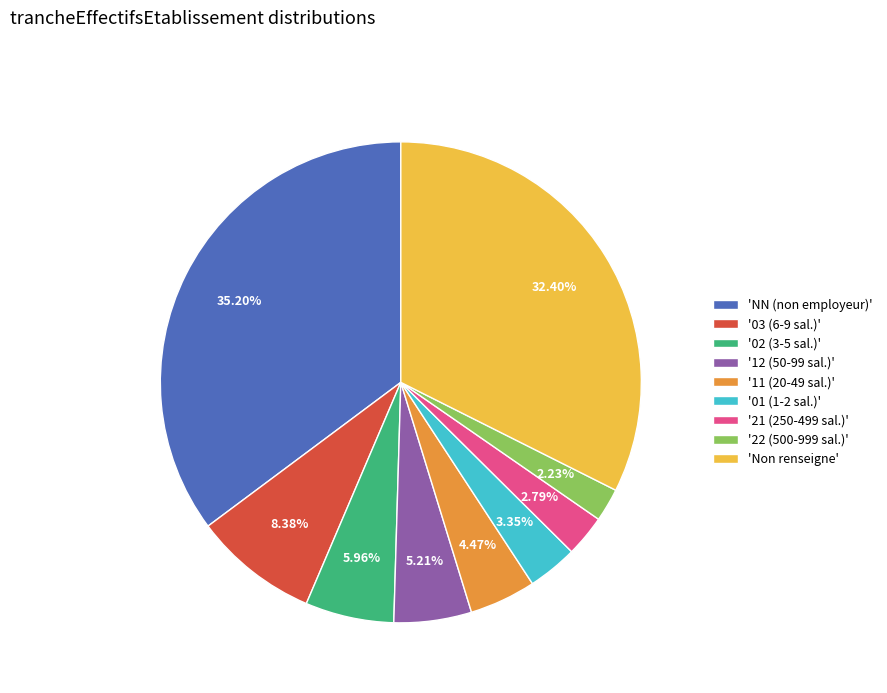

Is the sum of '12 (50-99 sal.)' and '22 (500-999 sal.)' greater than half?

No